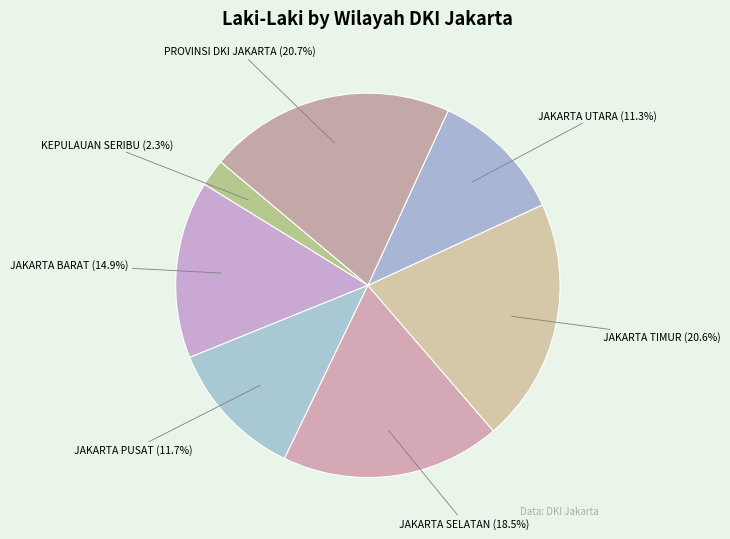

Count the number of slices in the pie.

7